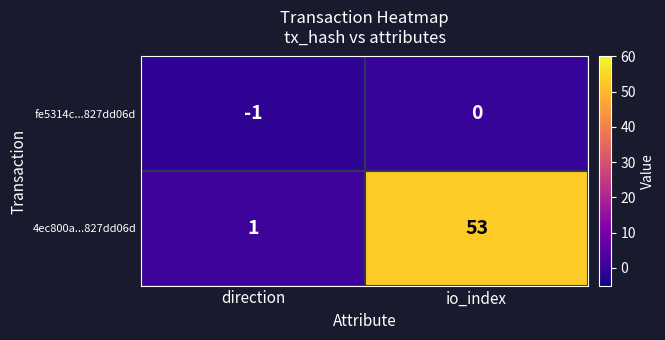

List the series in order of their overall mean, highest first.

4ec800a...827dd06d, fe5314c...827dd06d